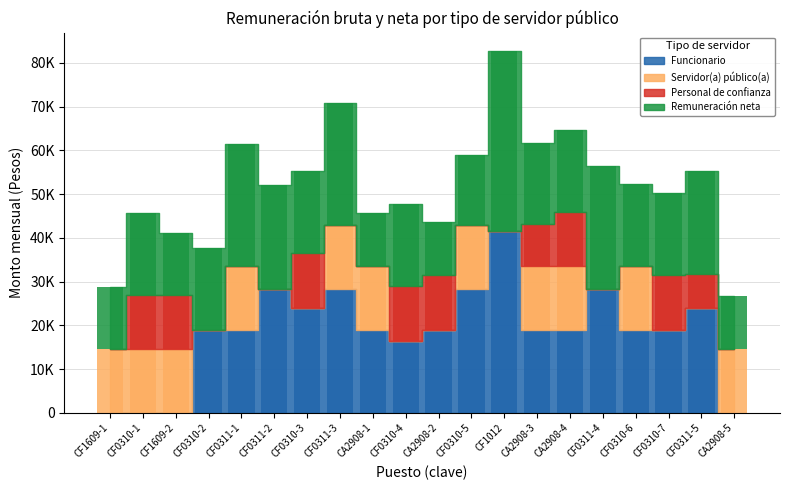

The Funcionario series shows 24036 at CF0311-5. True or false?

True